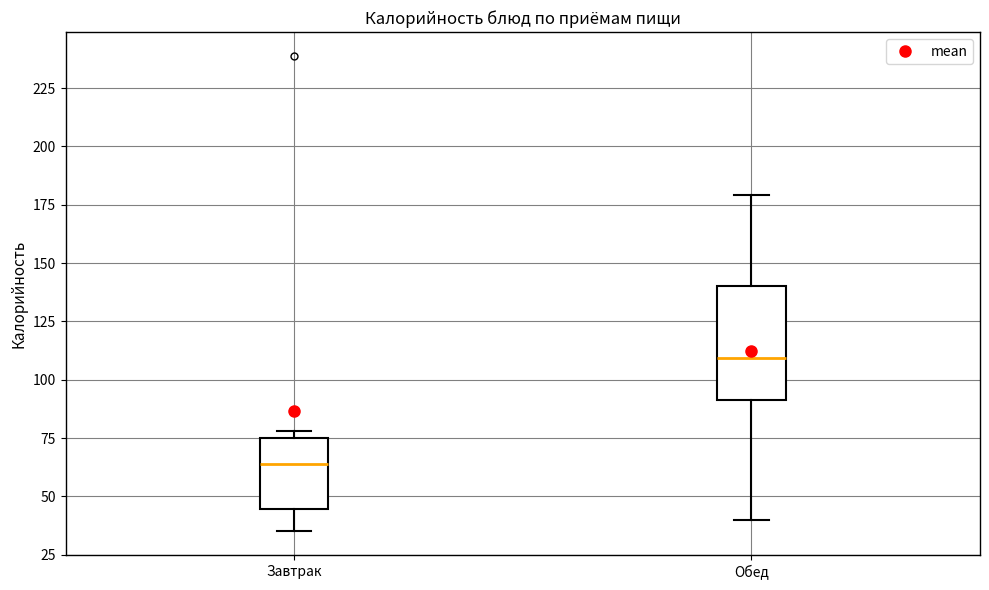

Comparing the boxes themselves (not the whiskers), which one is the tallest?

Обед